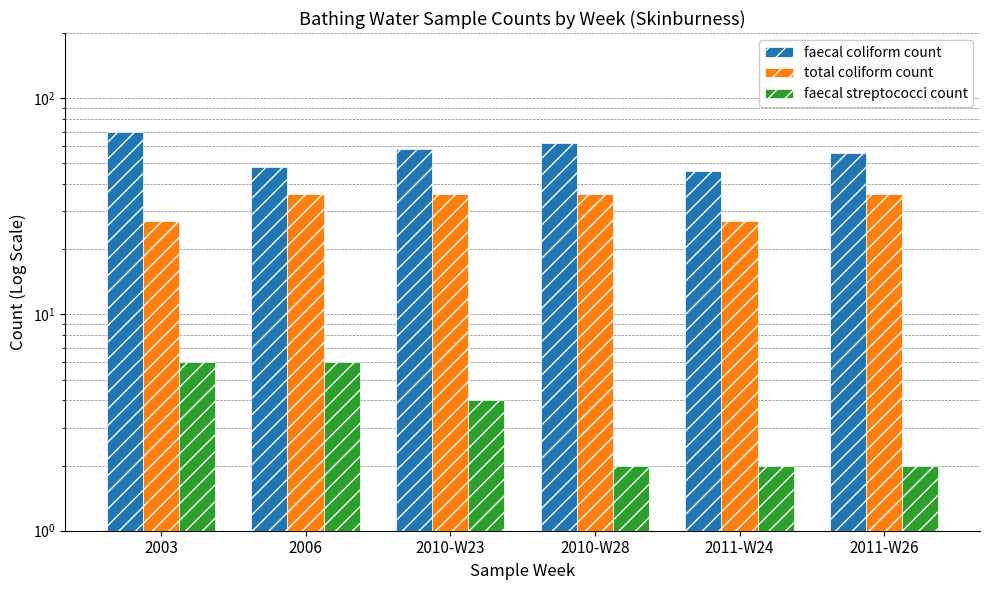

What position from the left is 2010-W23?

3